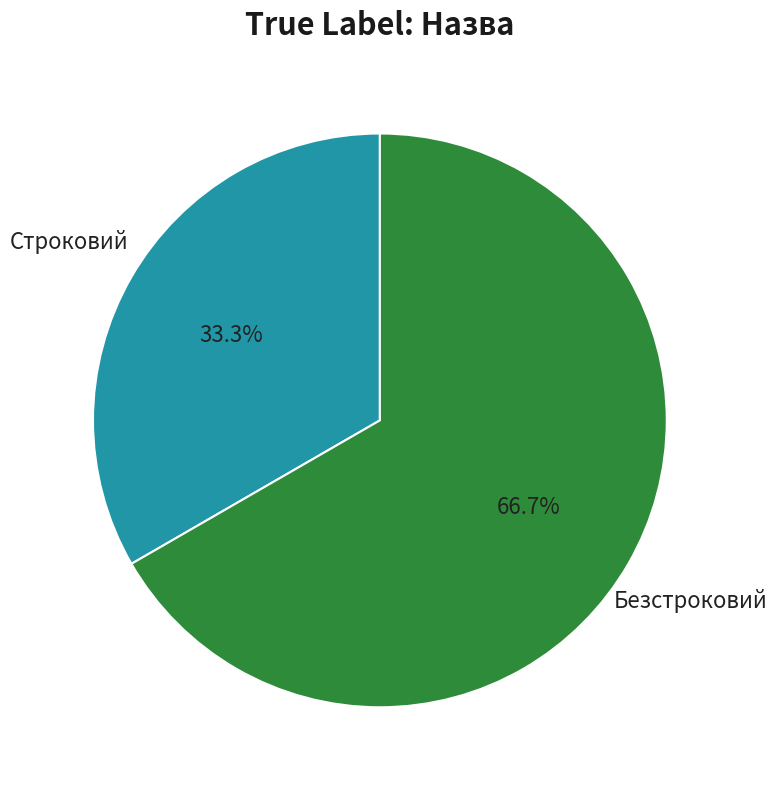

Does any single category account for the majority?

Yes